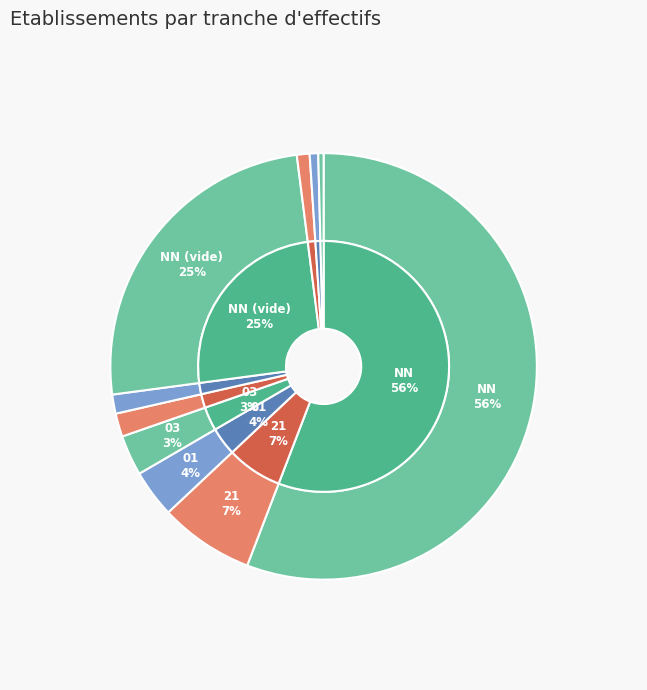

Does 03 represent more than half of the total?

No